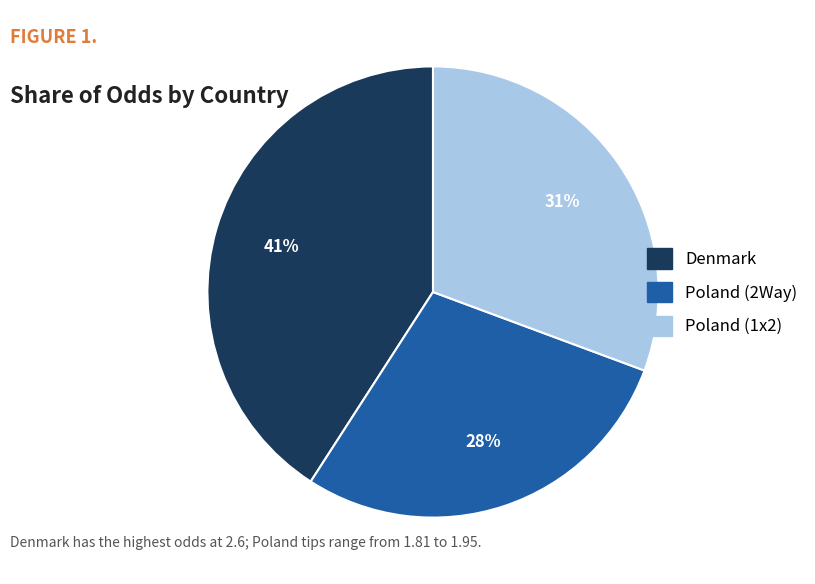

Is there a majority slice in this chart?

No